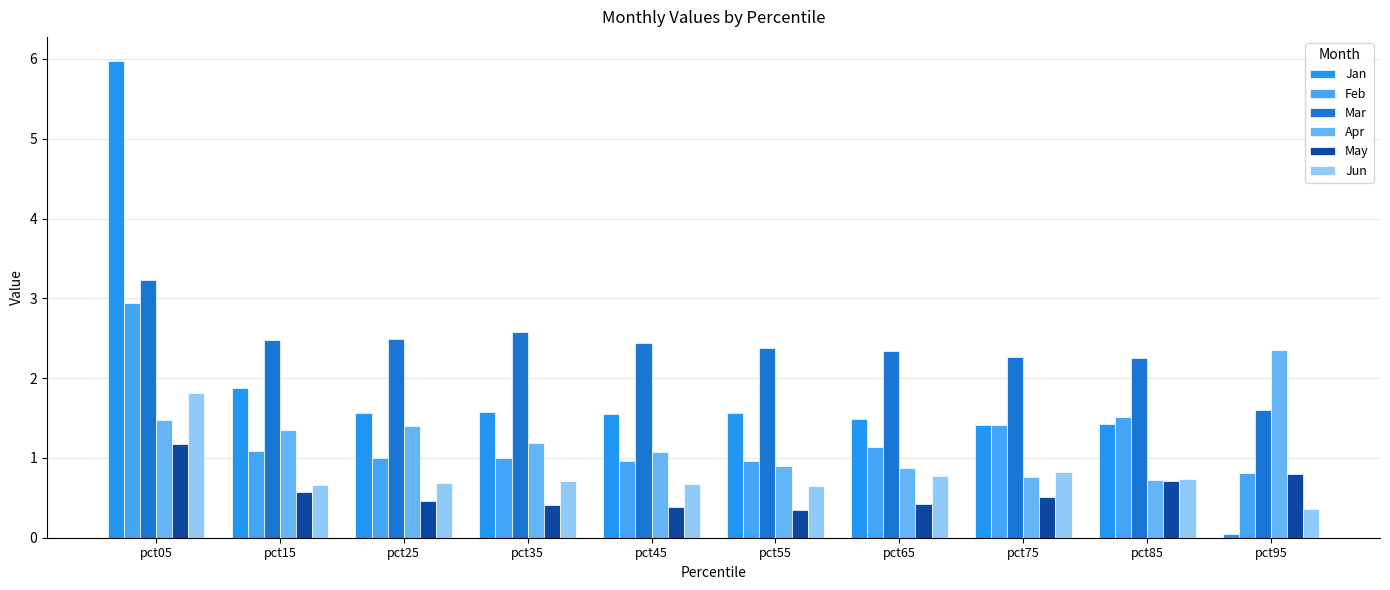

What is the total value across all series at pct15?

8.0